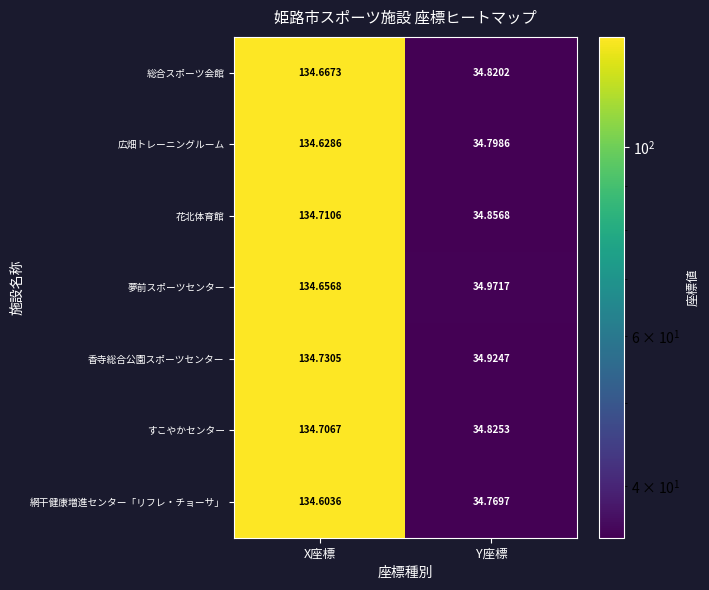

Rank the series at Y座標 from highest to lowest value.

夢前スポーツセンター, 香寺総合公園スポーツセンター, 花北体育館, すこやかセンター, 総合スポーツ会館, 広畑トレーニングルーム, 網干健康増進センター「リフレ・チョーサ」